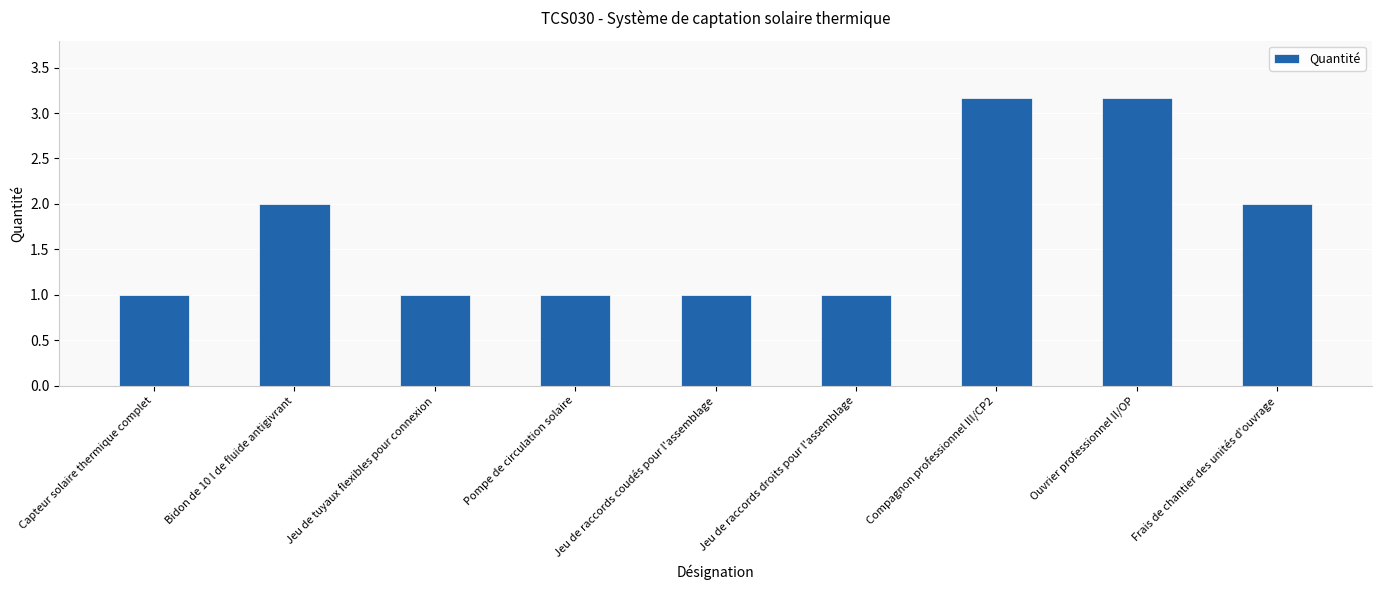

What is the sum of the values at Frais de chantier des unités d'ouvrage and Bidon de 10 l de fluide antigivrant?

4.0